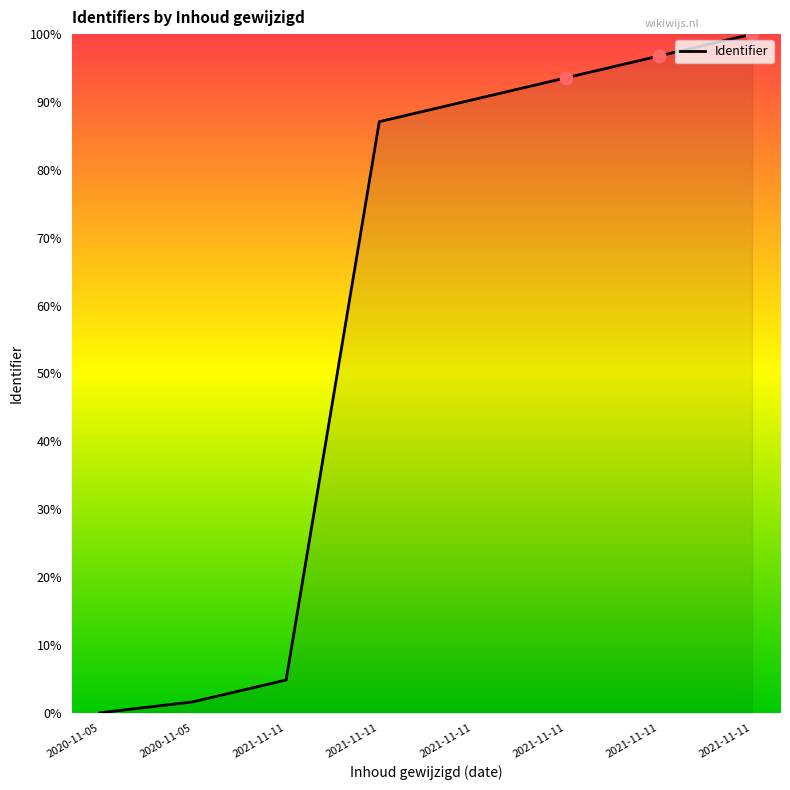

What is the ratio of the value at 2021-11-11 to the value at 2021-11-11?

0.9